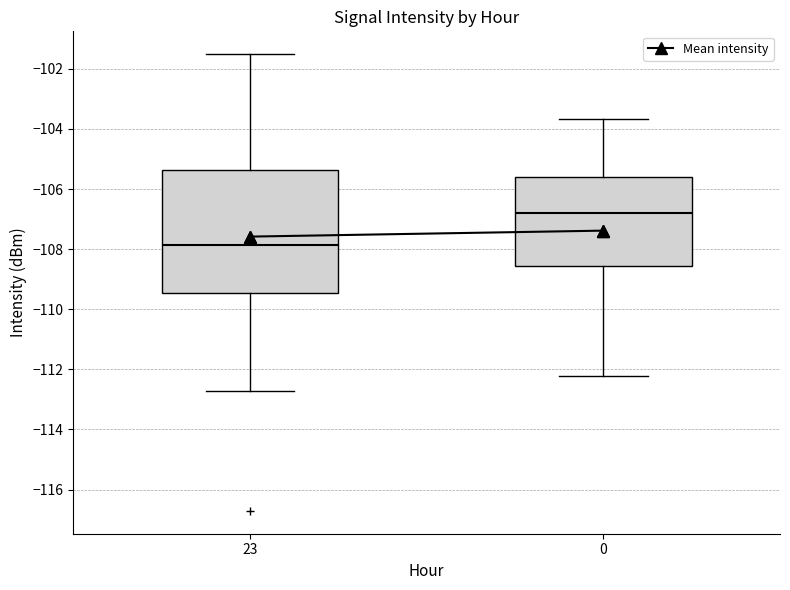

Reading left to right, read every box against the y-axis: the position of its median line, the range the box covers, and the ends of its whiskers. The values are not printed on the chart, so give them approximately, as read against the axis.

23: median -107.8, box -109.4 to -105.4, whiskers -112.8 to -101.6
0: median -106.8, box -108.6 to -105.6, whiskers -112.2 to -103.6